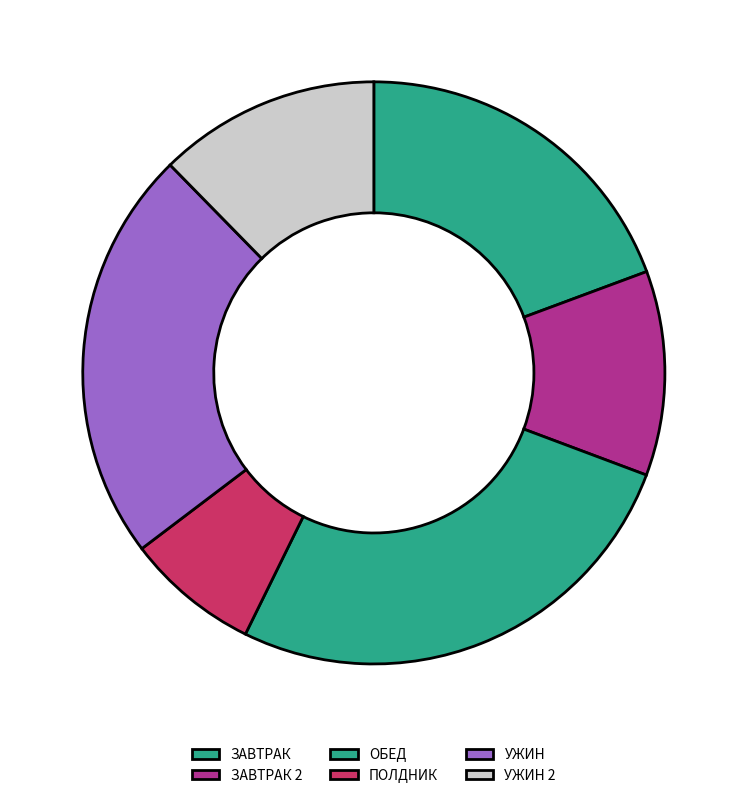

The ЗАВТРАК 2 slice represents 17% of the pie. True or false?

False